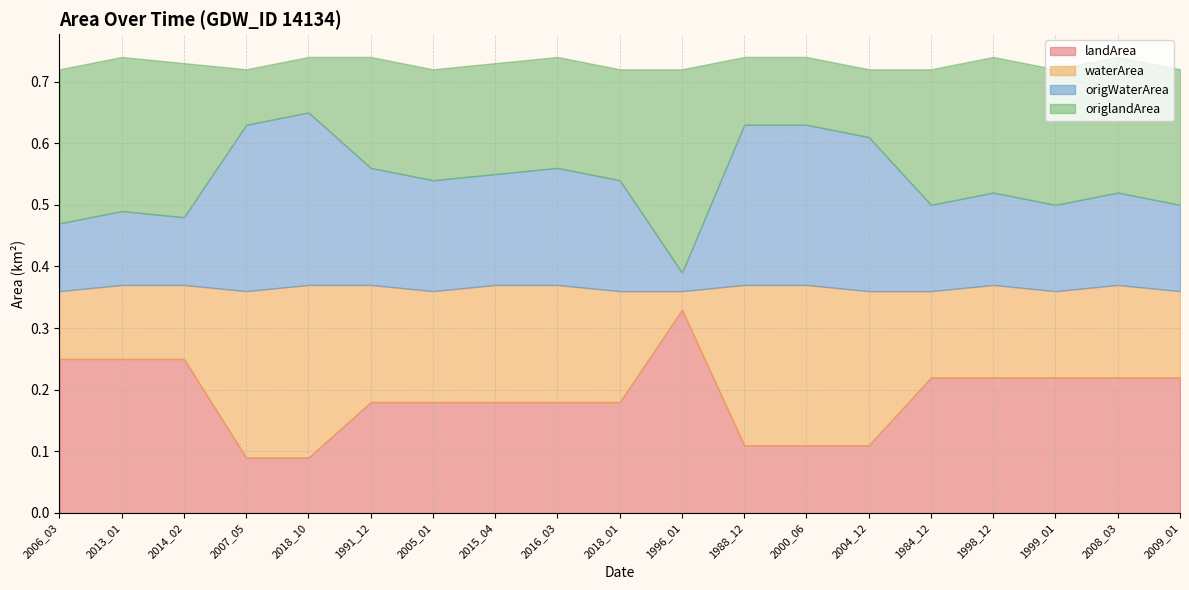

Rank the series by their maximum value, from highest to lowest.

landArea, origlandArea, waterArea, origWaterArea